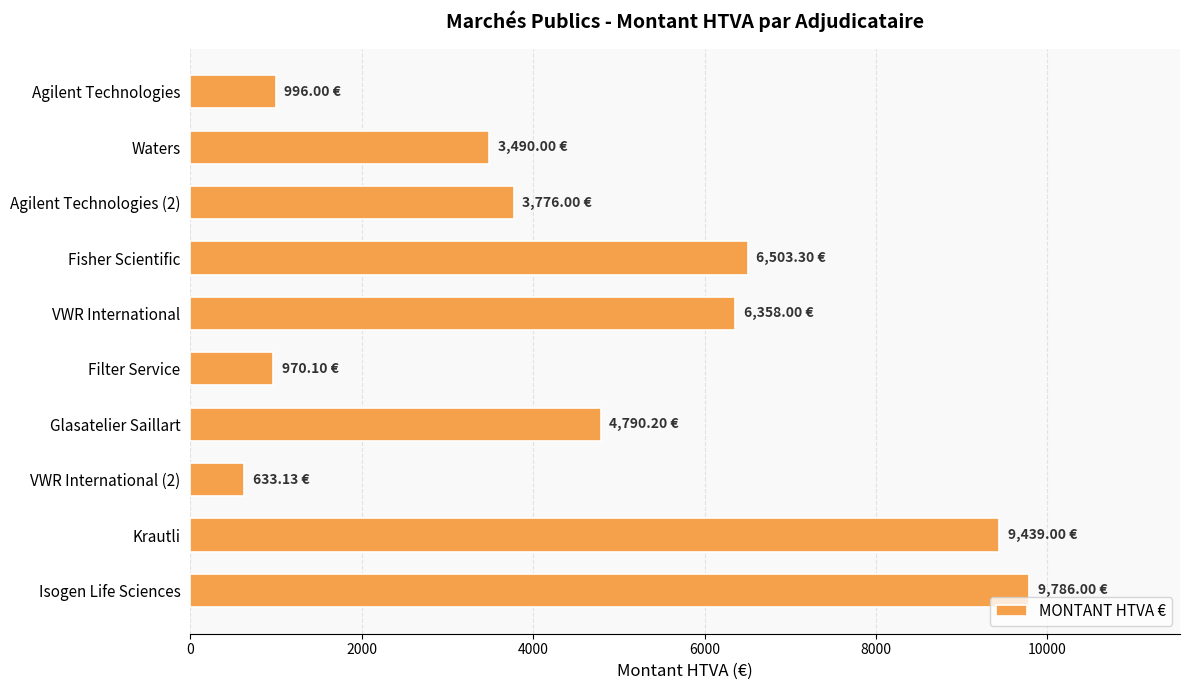

At which label is the value closest to 5209?

Glasatelier Saillart